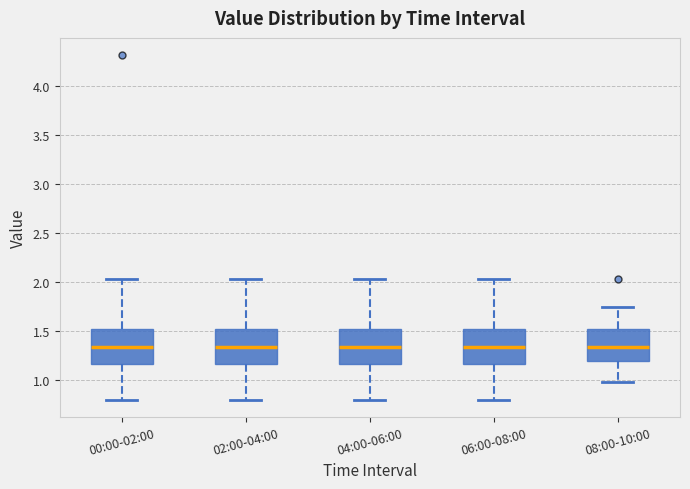

Where does the lower whisker of the box for 02:00-04:00 end on the y-axis? The values are not printed on the chart, so give them approximately, as read against the axis.

0.80